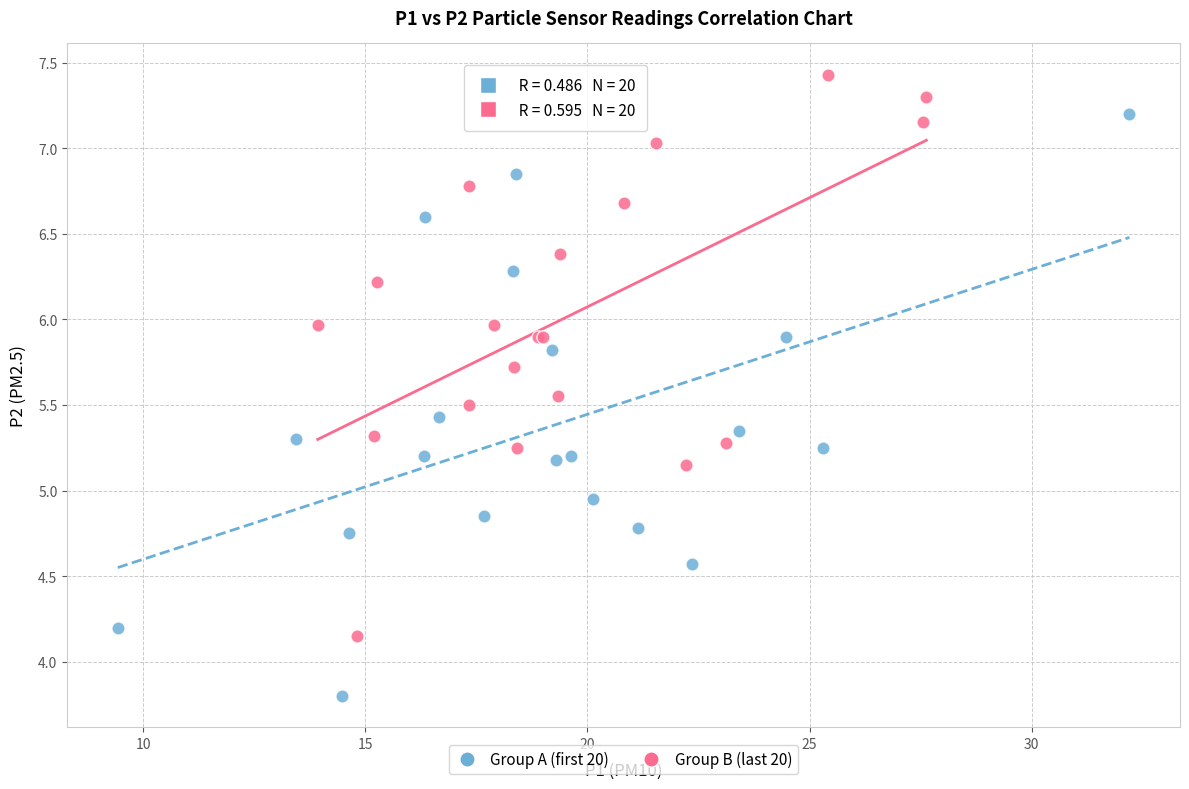

Which series contains the highest Y value?

Group B (last 20)